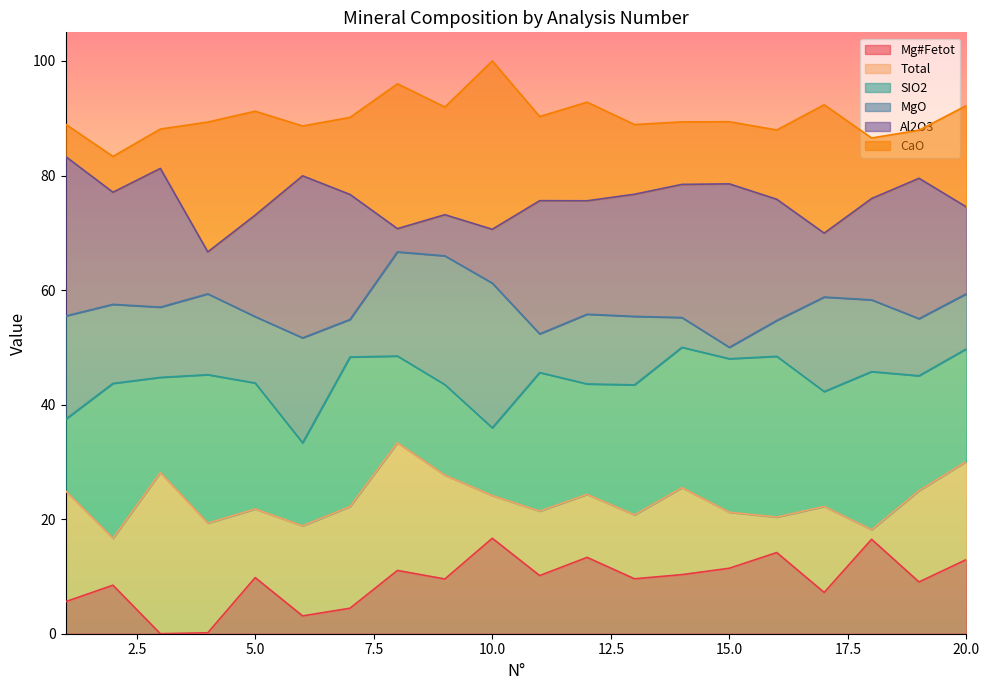

At how many categories does at least one series exceed 55?

20